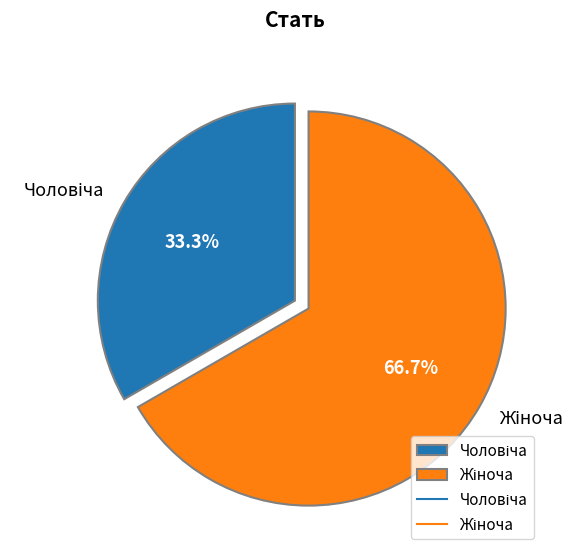

How many segments does this pie chart have?

2